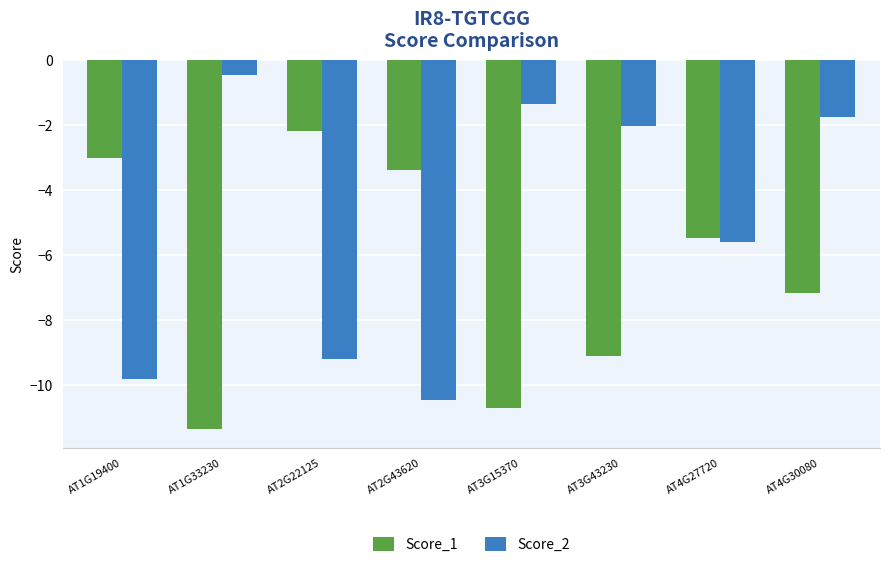

List the series in order of their peak value, lowest first.

Score_1, Score_2